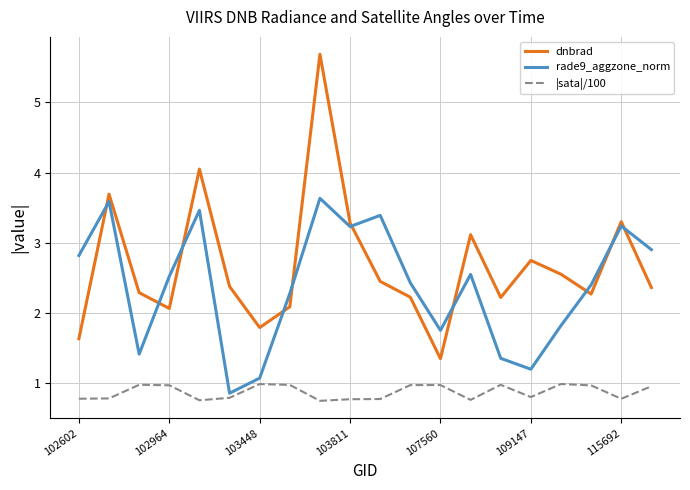

What is the difference between the maximum and minimum values in the |sata|/100 series?

0.2